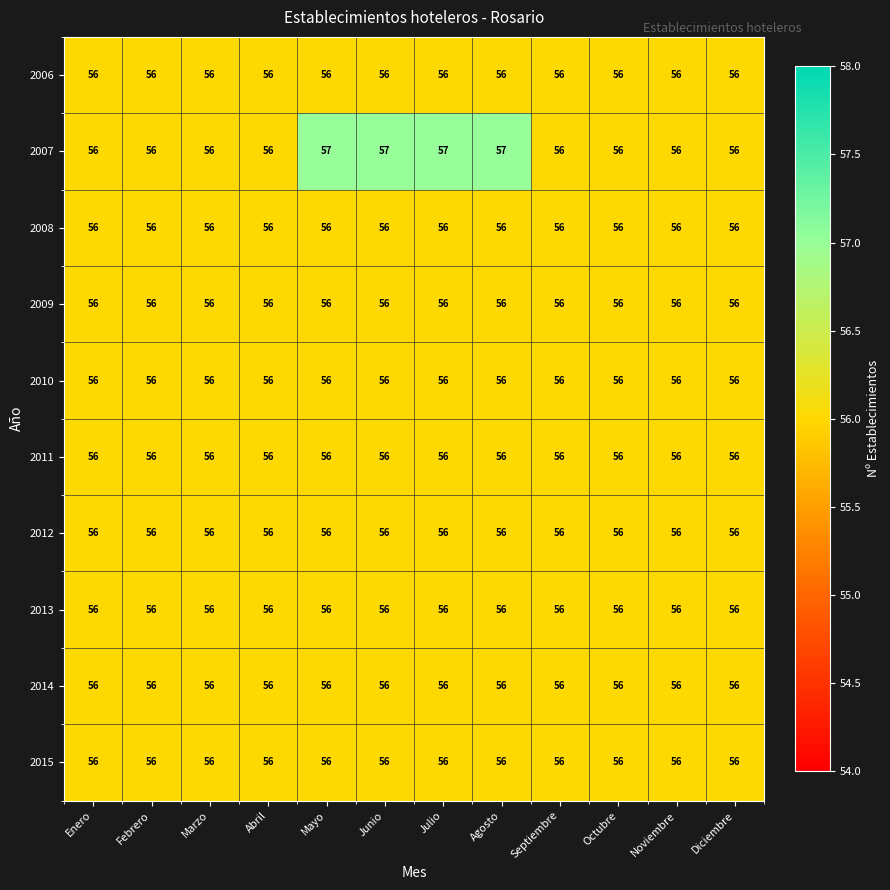

What is the minimum value shown in the chart?

56